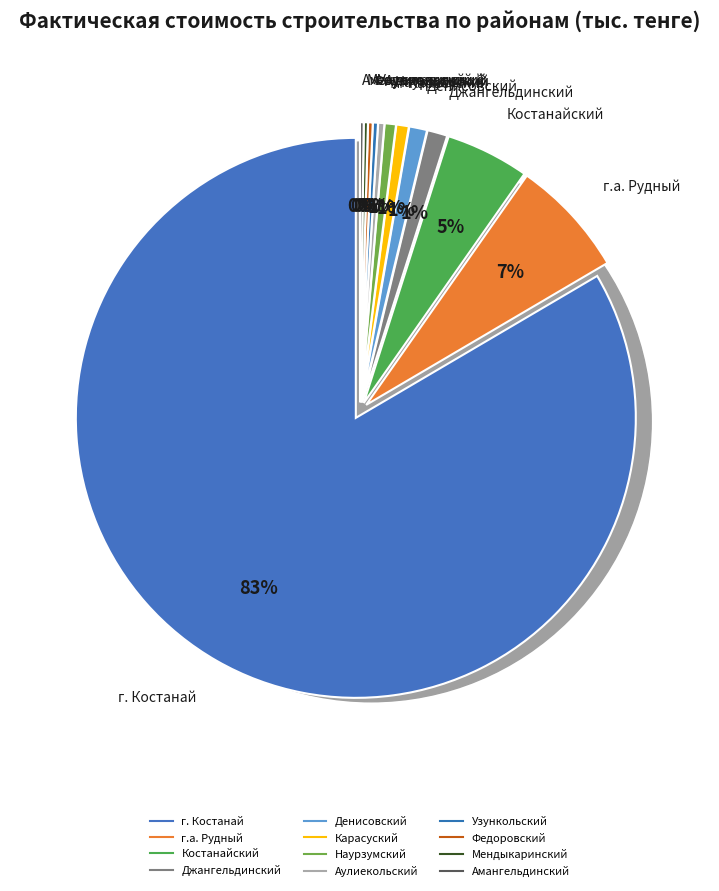

Rank the categories by value from lowest to highest.

Амангельдинский, Мендыкаринский, Федоровский, Узункольский, Аулиекольский, Наурзумский, Карасуский, Денисовский, Джангельдинский, Костанайский, г.а. Рудный, г. Костанай